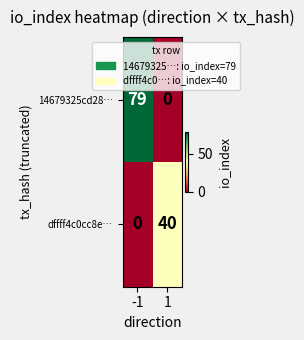

What is the approximate value of 14679325cd28… at -1, to the nearest 5?

80